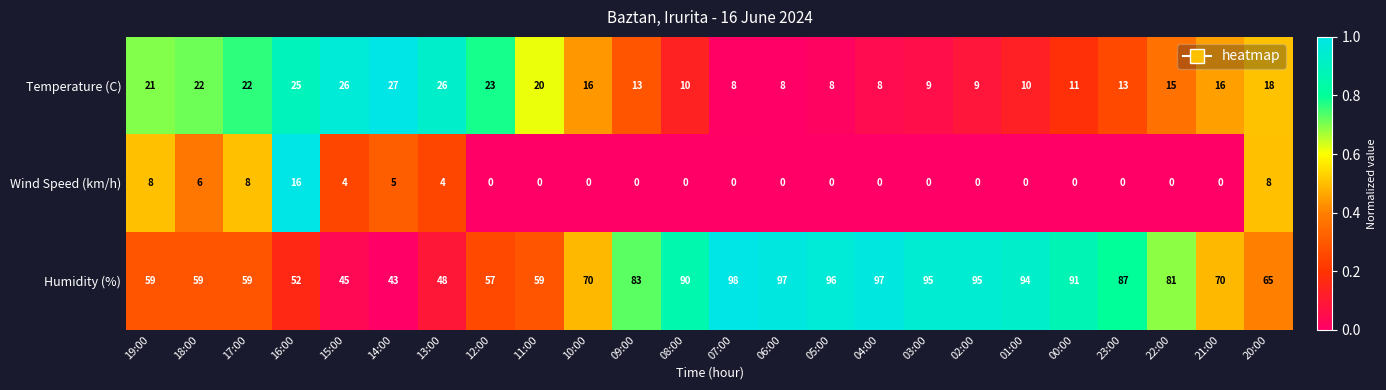

What is the spread (max minus min) of values at 06:00?

97